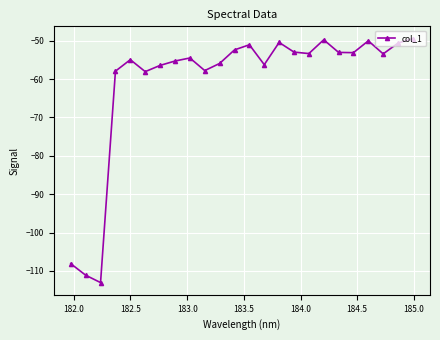

What is the smallest value displayed?

-113.0